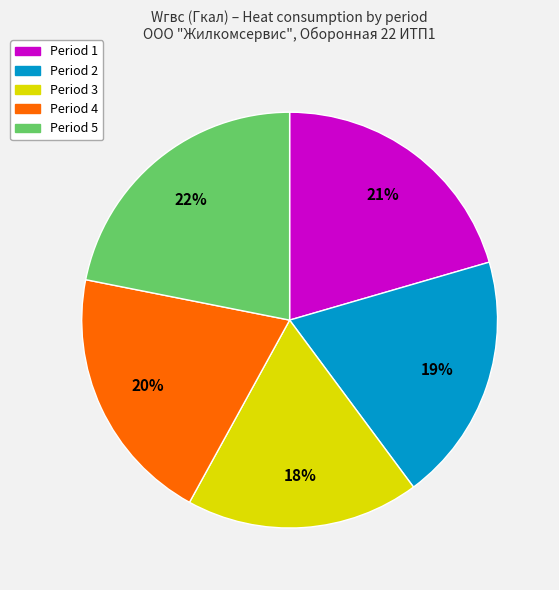

Count the number of slices in the pie.

5